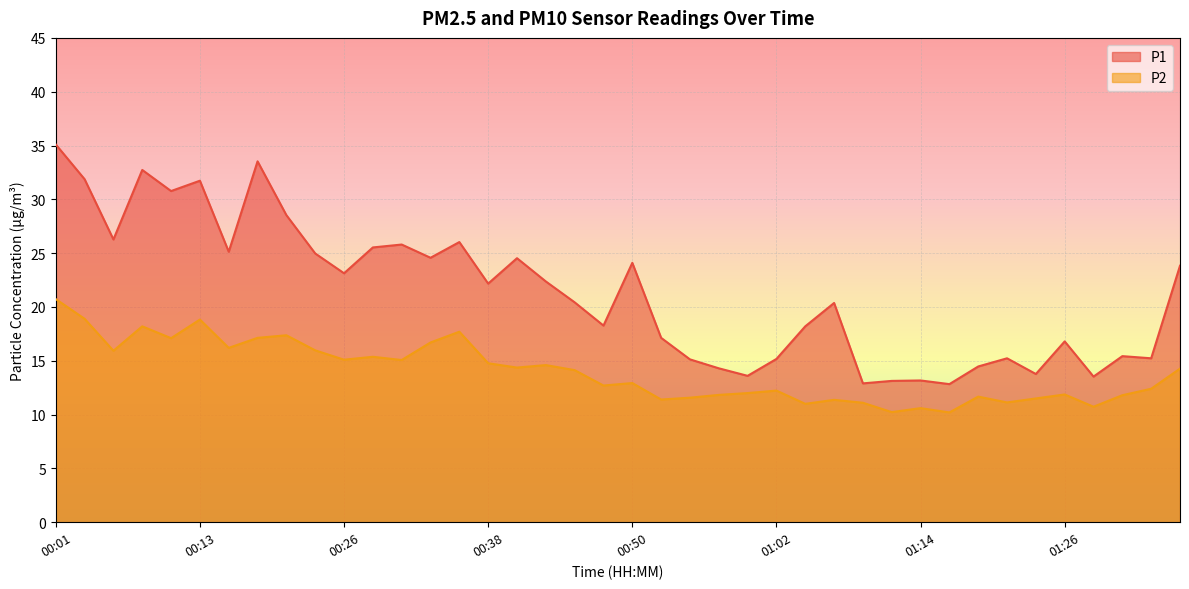

How many data points in P1 are less than 22?

20